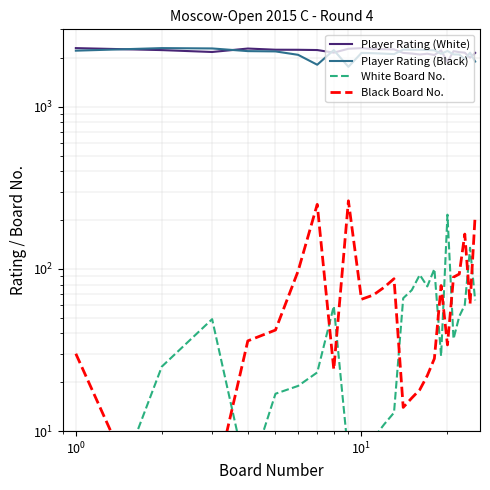

Which series has the largest total across all categories?

Player Rating (White)